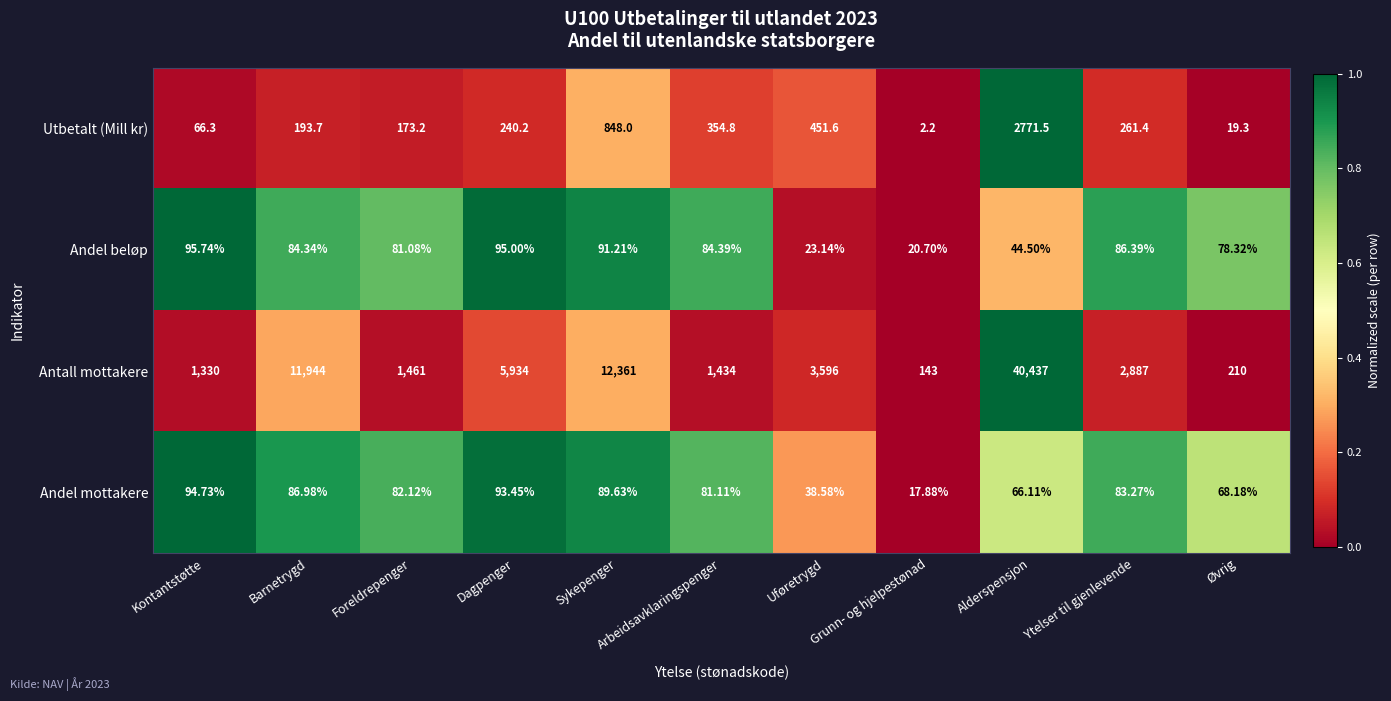

At Kontantstøtte, list the series in order from smallest to largest.

Utbetalt (Mill kr), Andel mottakere, Andel beløp, Antall mottakere